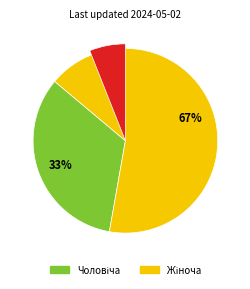

To the nearest percent, what is the combined percentage of Чоловіча and Жіноча?

100%